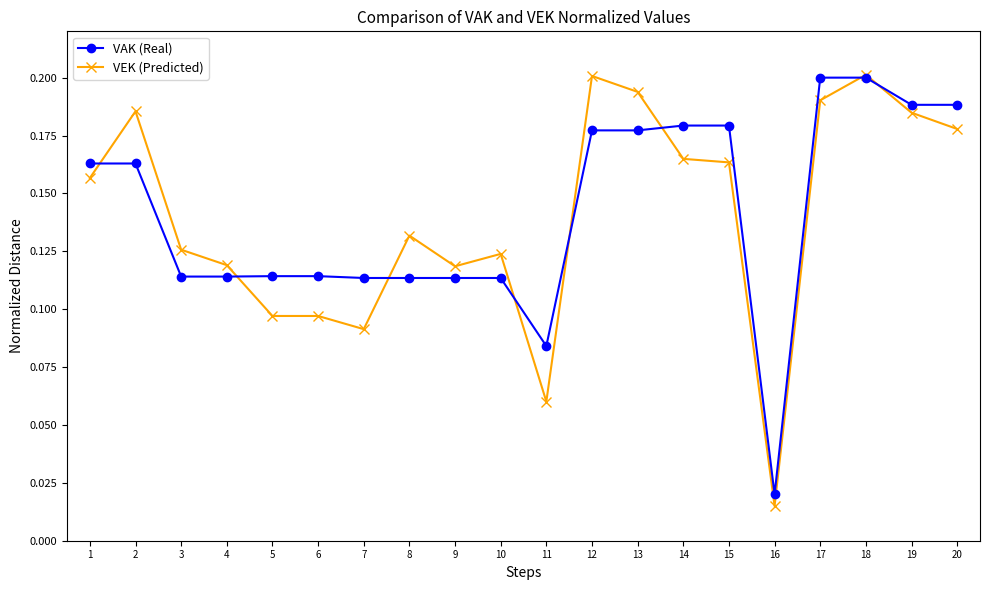

Where is VAK (Real) nearest to the value 0?

16